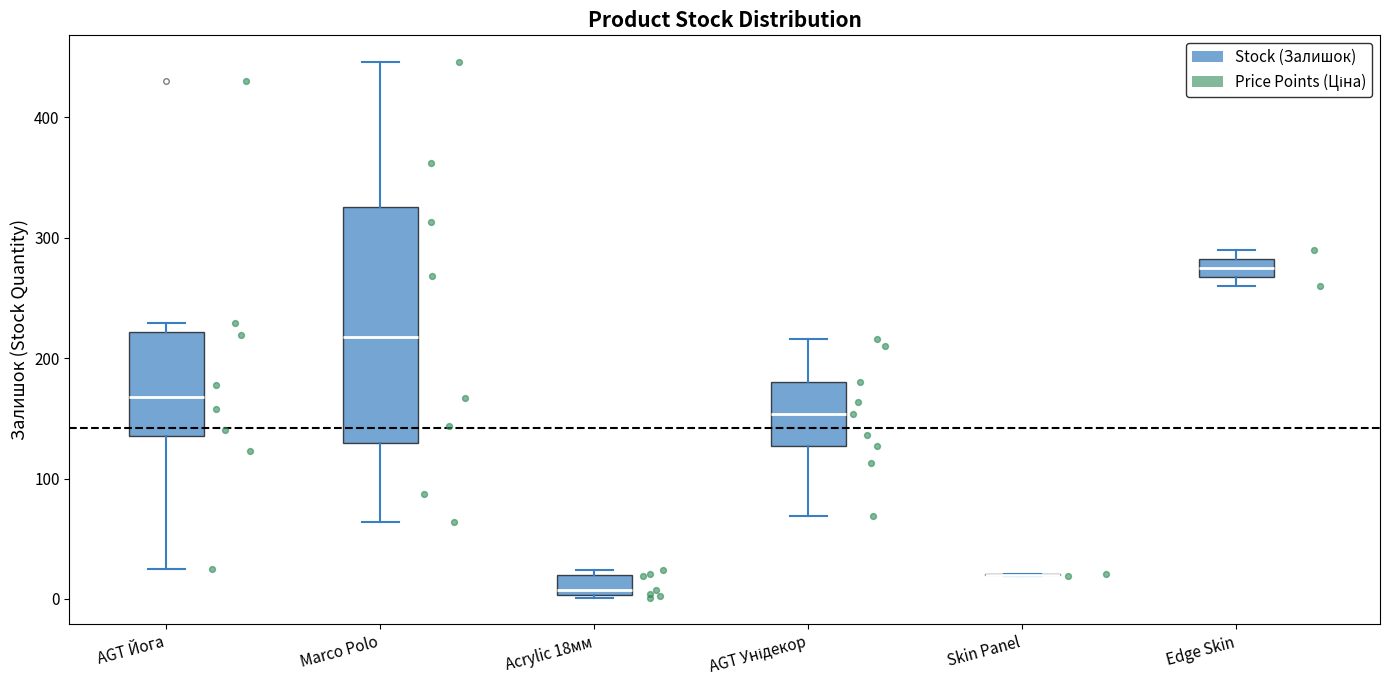

Comparing the boxes themselves (not the whiskers), which one is the tallest?

Marco Polo